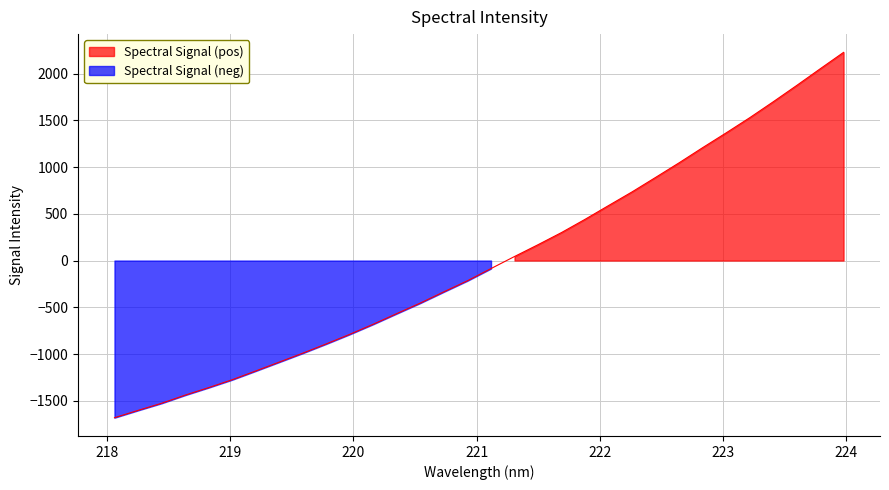

At which label is the value closest to 273?

221.6902